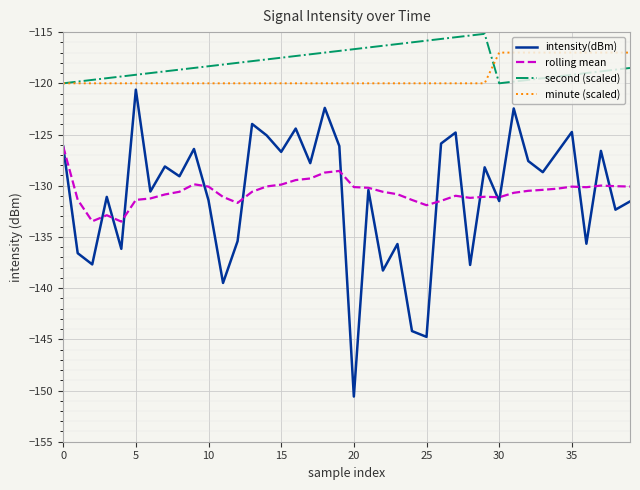

True or false: second (scaled) and intensity(dBm) cross at least once.

False